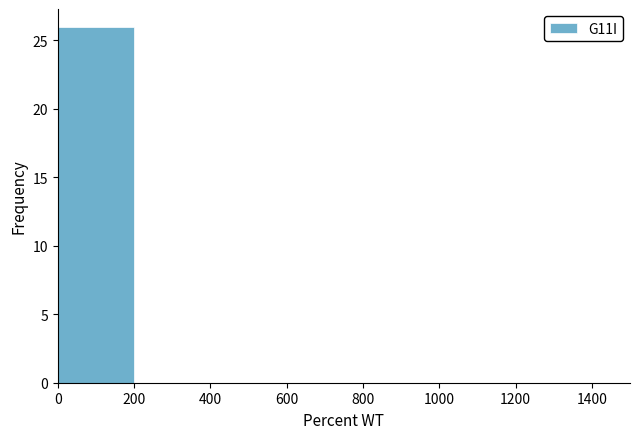

How tall is the bar that spans 0 to 200 on the x-axis? The values are not printed on the chart, so give them approximately, as read against the axis.

26